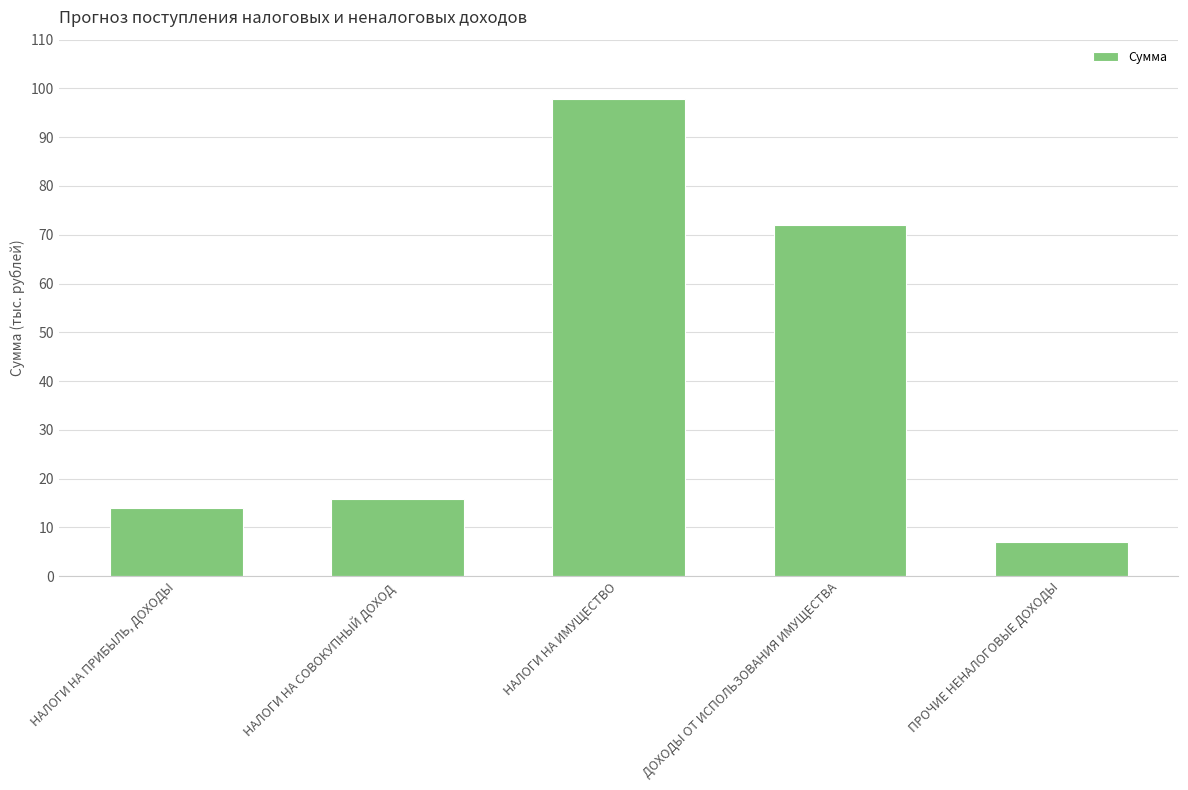

What is the smallest value displayed?

7.0